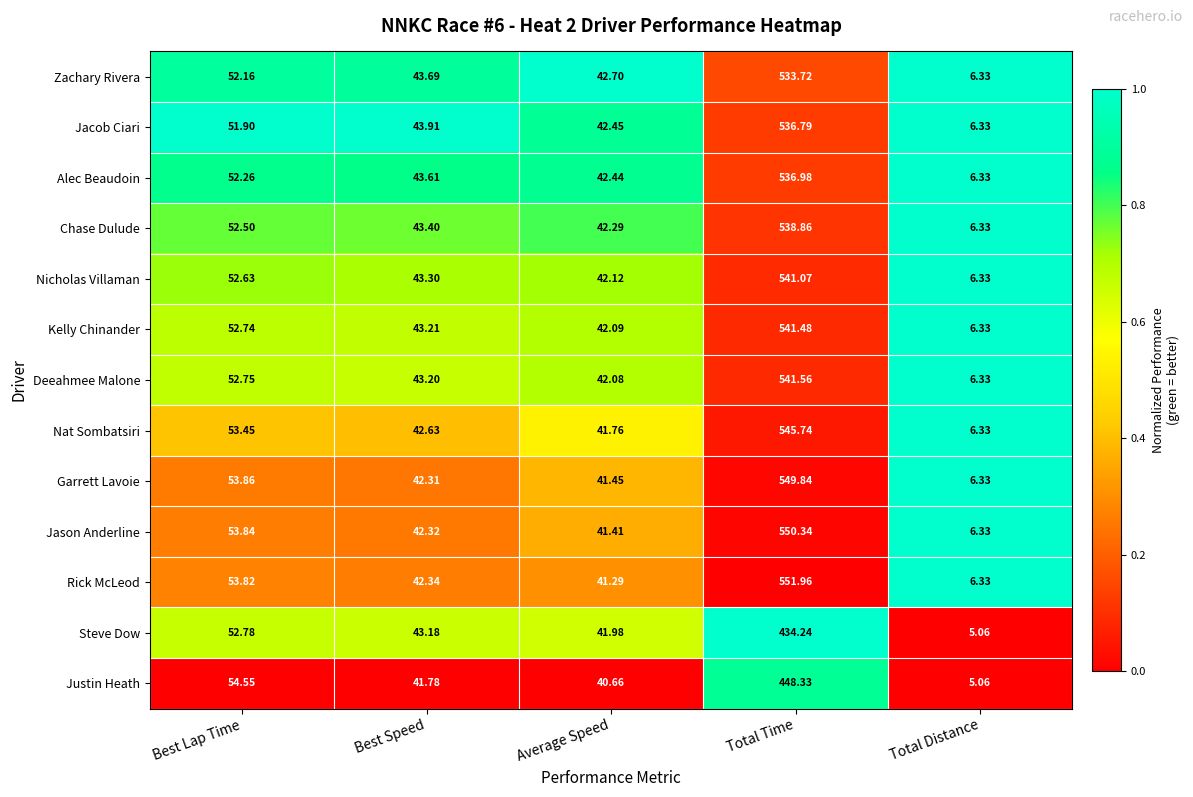

At which label does Jacob Ciari reach its peak?

Total Time